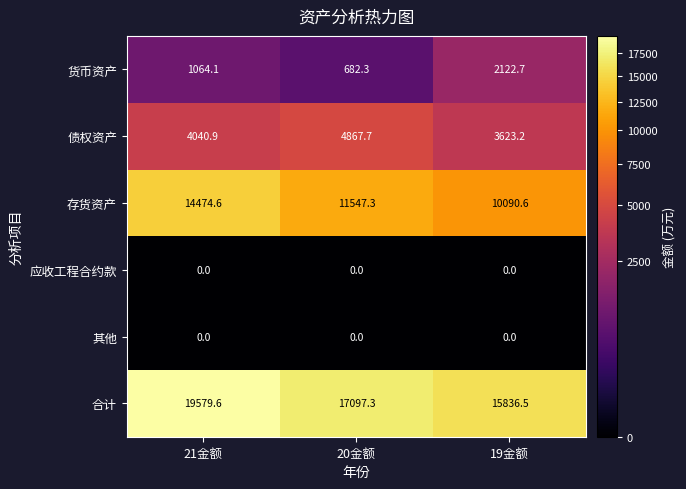

Which series has the largest total across all categories?

合计